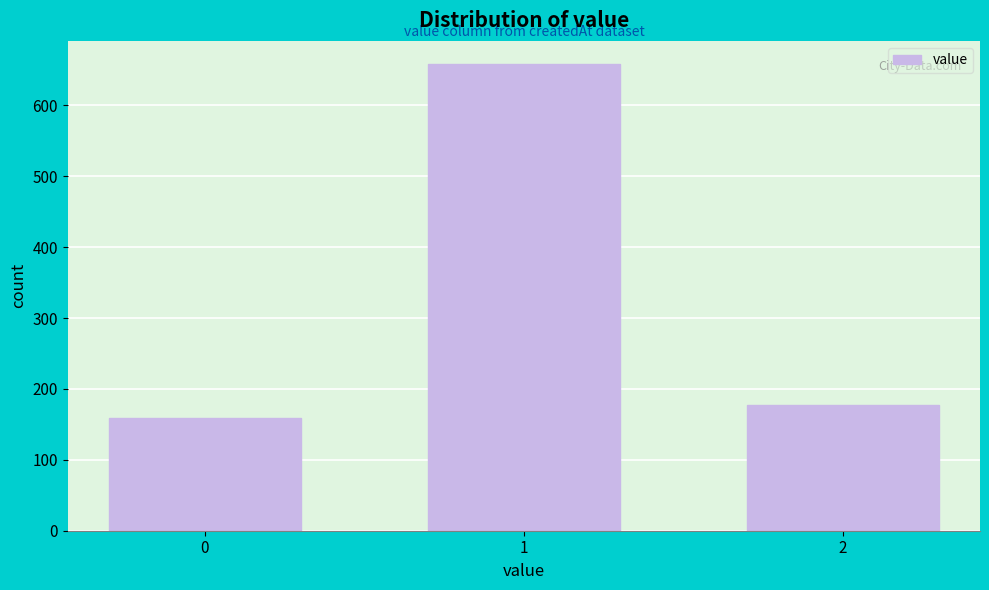

Reading left to right, what are all the values shown in this chart?

159	658	177